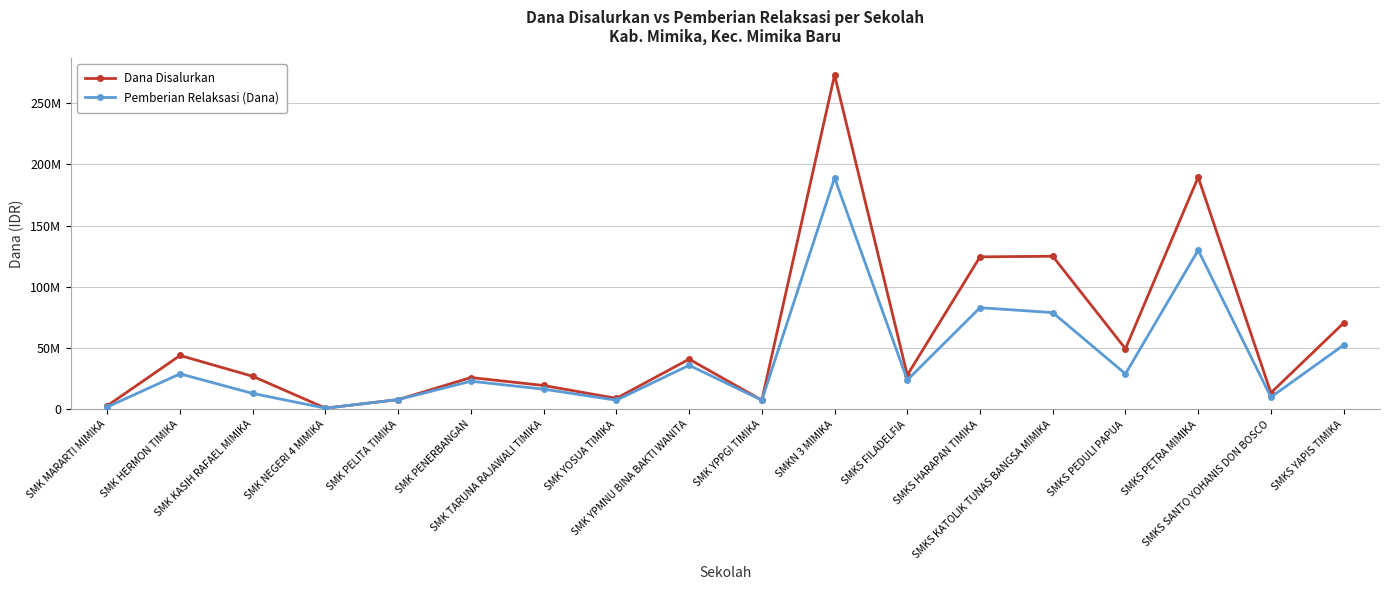

Where is the first local maximum for Dana Disalurkan?

SMK HERMON TIMIKA